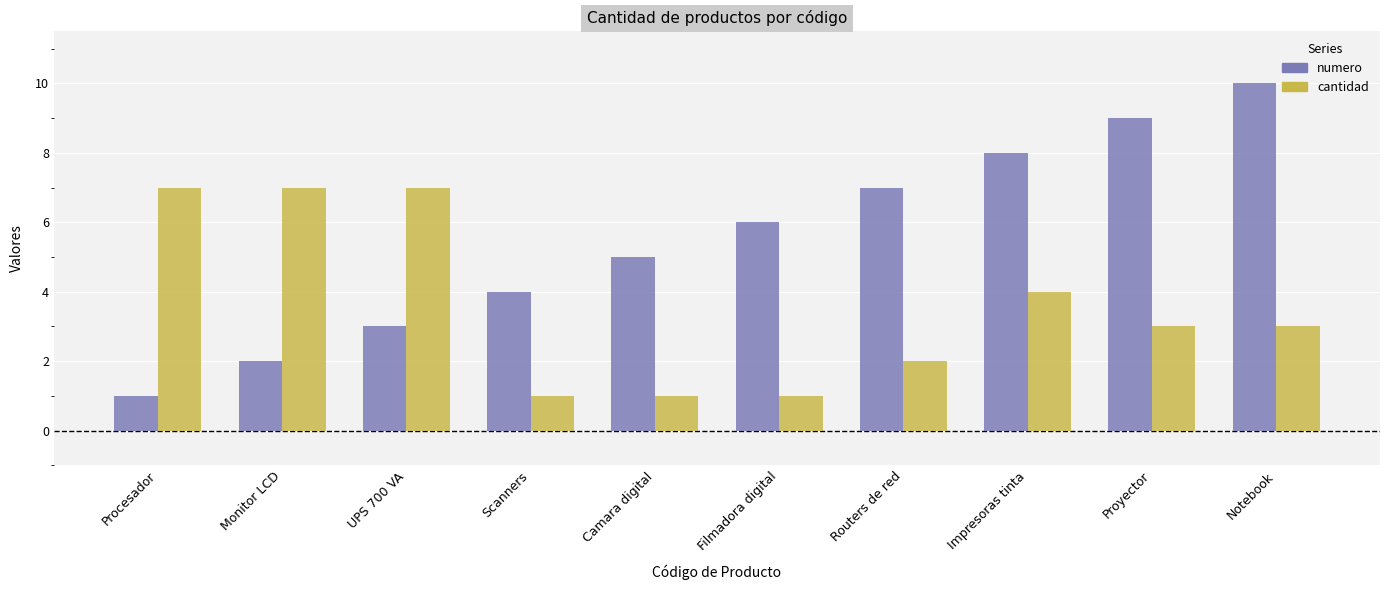

Reading left to right, transcribe all the data shown in this chart.

numero: 1	2	3	4	5	6	7	8	9	10
cantidad: 7	7	7	1	1	1	2	4	3	3